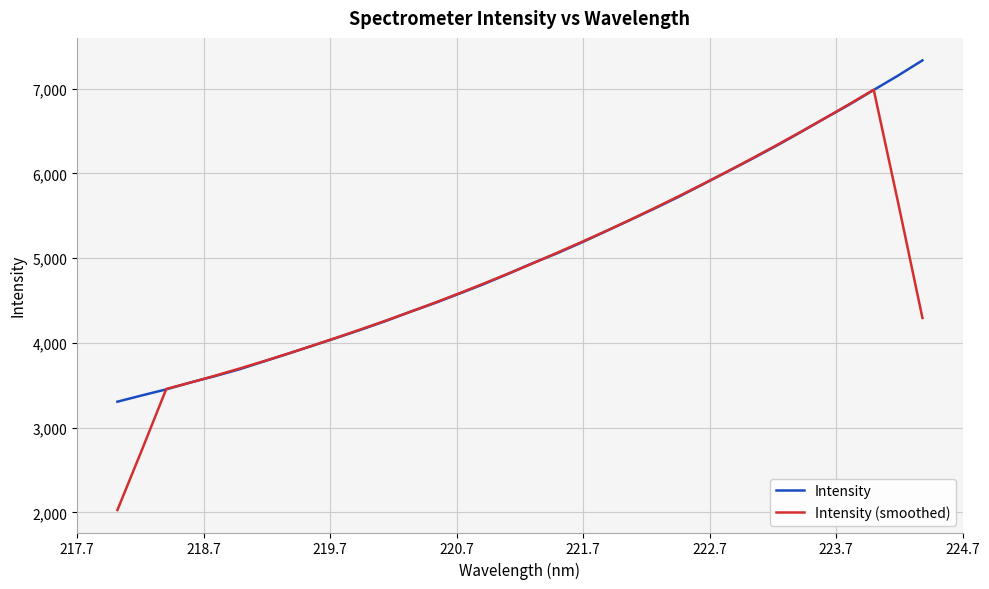

How many lines are shown in the chart?

2